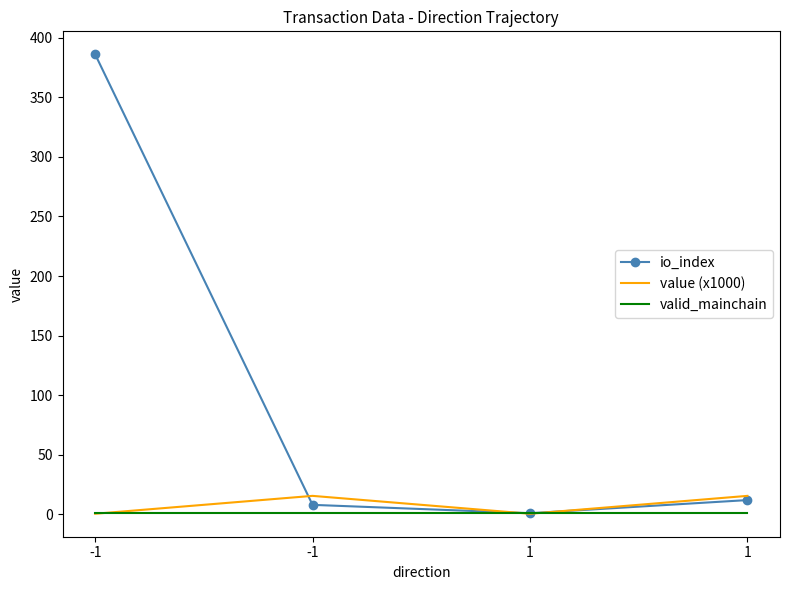

Which label corresponds to the smallest value in the chart?

-1